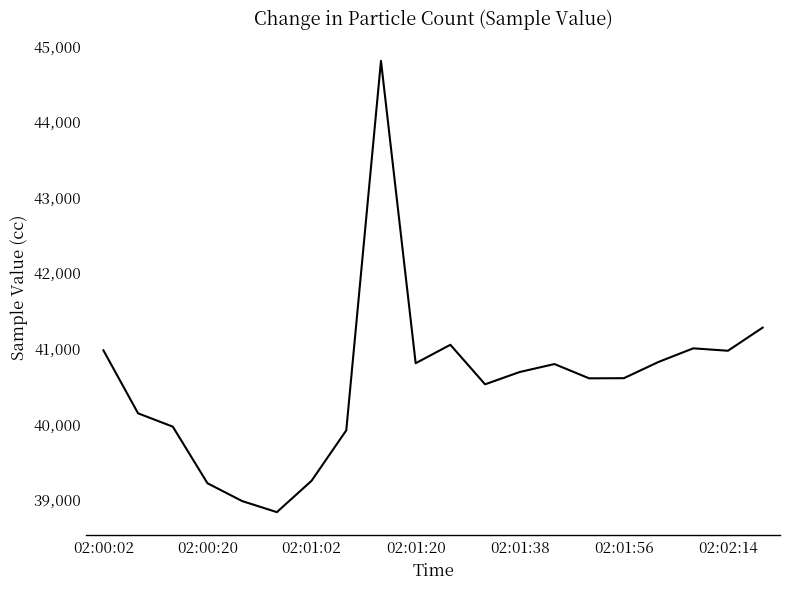

Does the chart have visible grid lines?

No